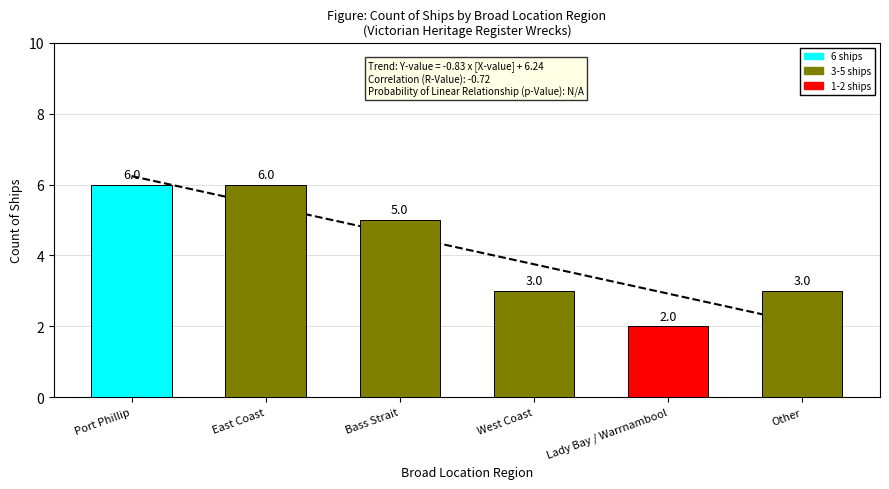

At which label does the data first exceed 5?

Port Phillip